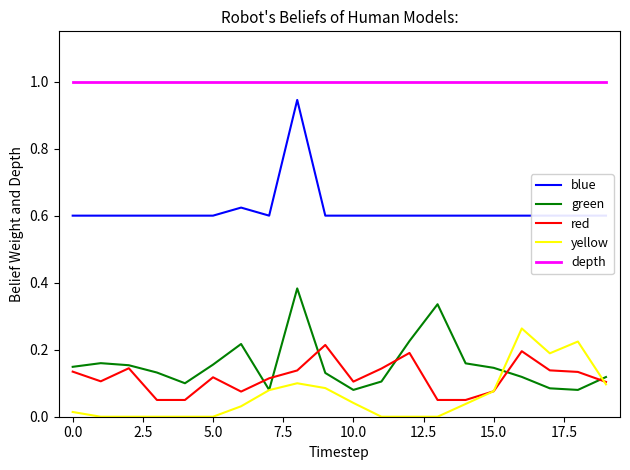

Is it true that green equals 0.3 at 12?

False